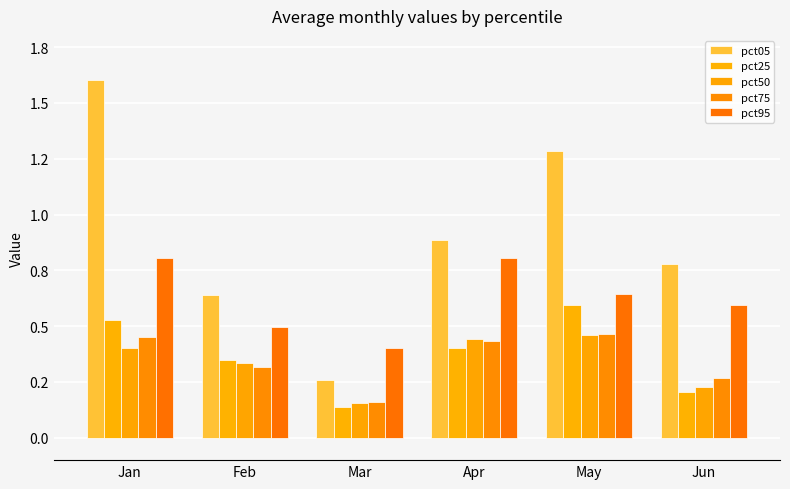

Are the bars horizontal?

No